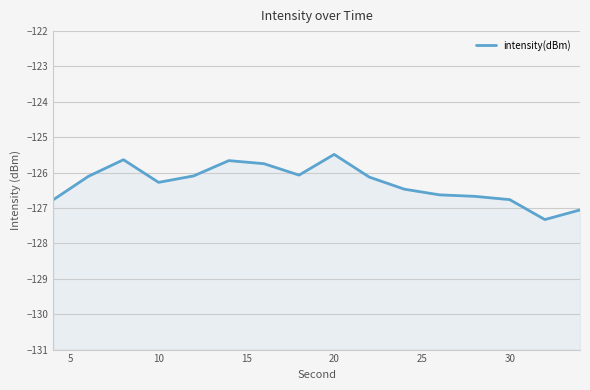

The value at 15 is -76.9. True or false?

False